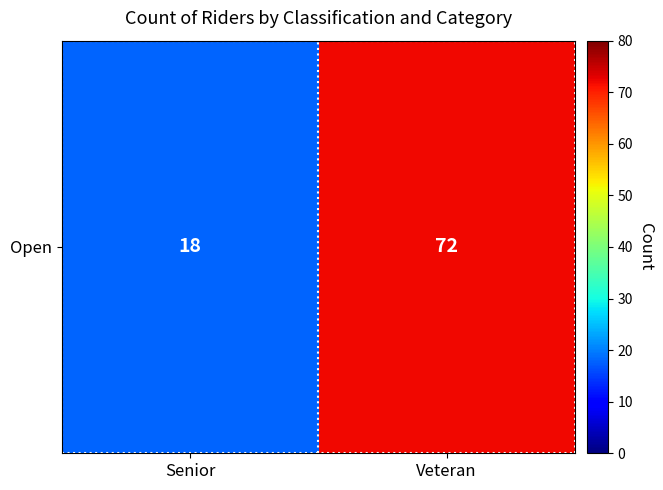

Reading left to right, what are all the values shown in this chart?

Senior=18	Veteran=72